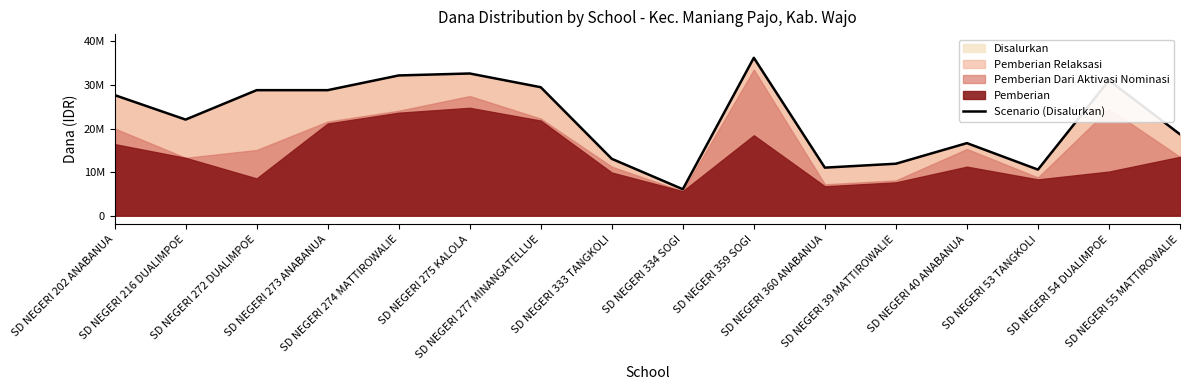

What is the label of the 7th point from the left?

SD NEGERI 277 MINANGATELLUE